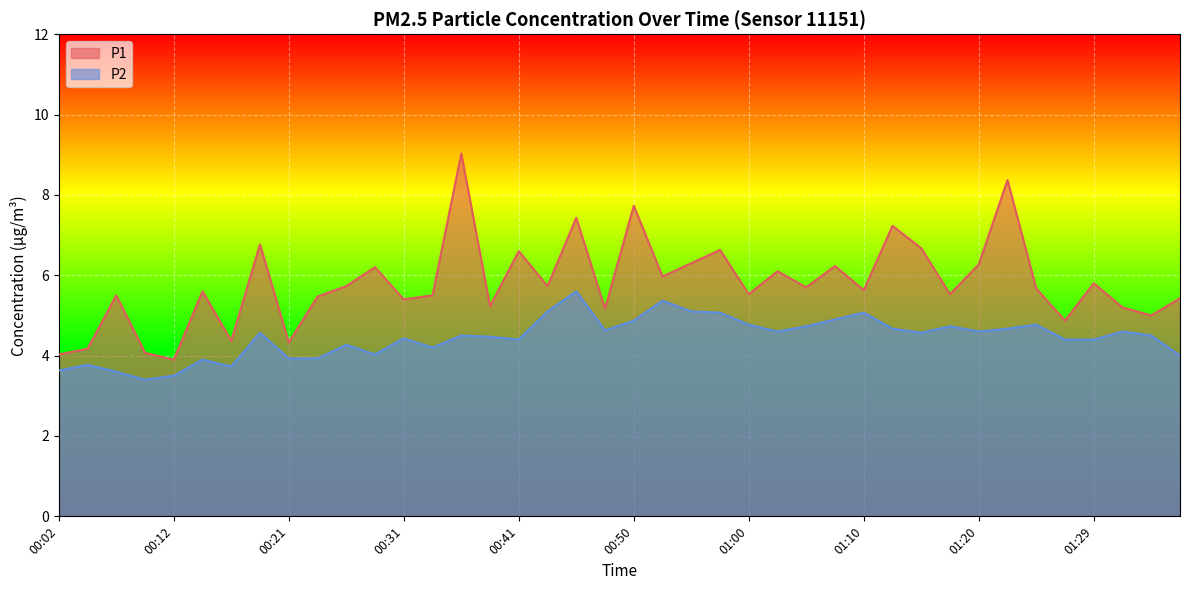

At 00:58, list the series in order from smallest to largest.

P2, P1